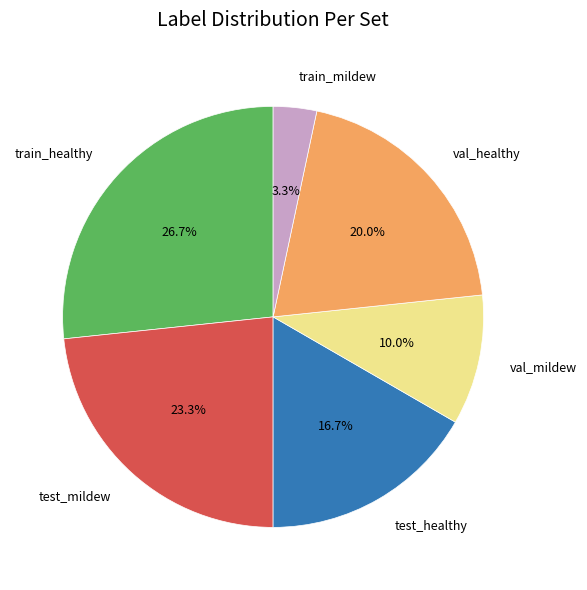

What is the smallest slice in the pie chart?

train_mildew